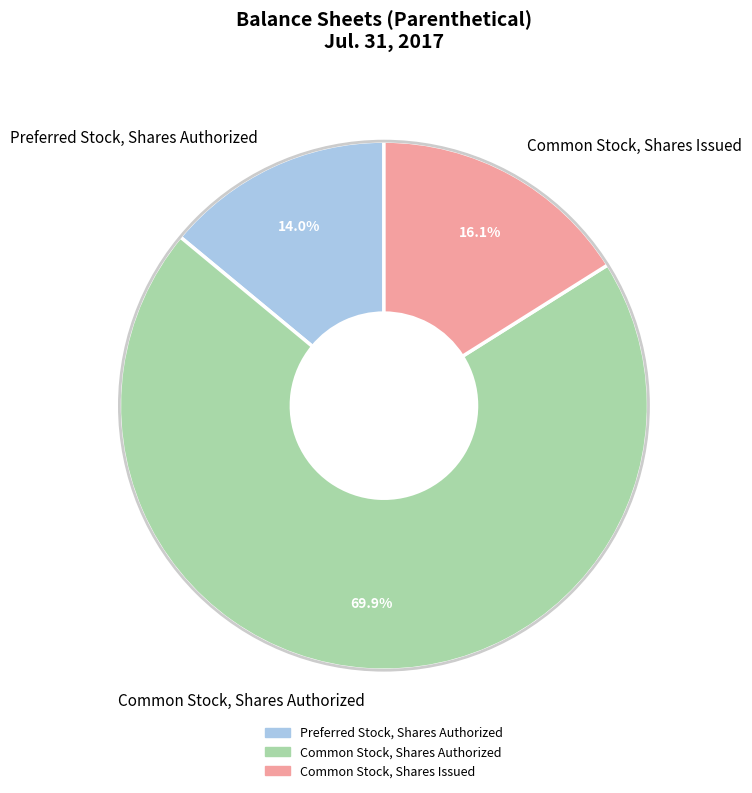

Is it true that Common Stock, Shares Authorized is 85% of the pie?

False